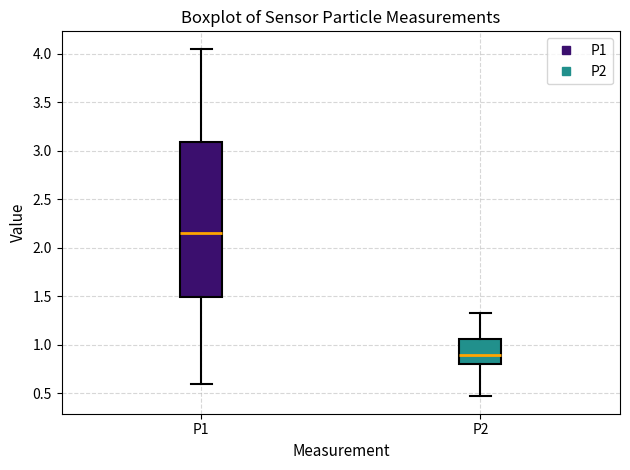

Which box is the tallest, from its lower edge to its upper edge?

P1